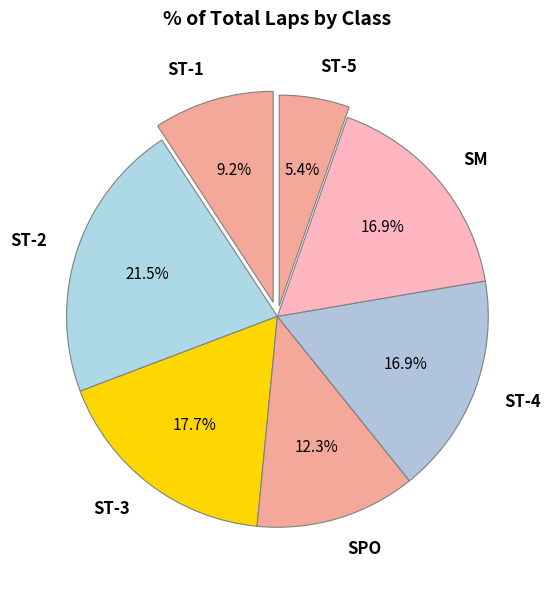

What is the ratio of the value at SM to the value at ST-3?

1.0